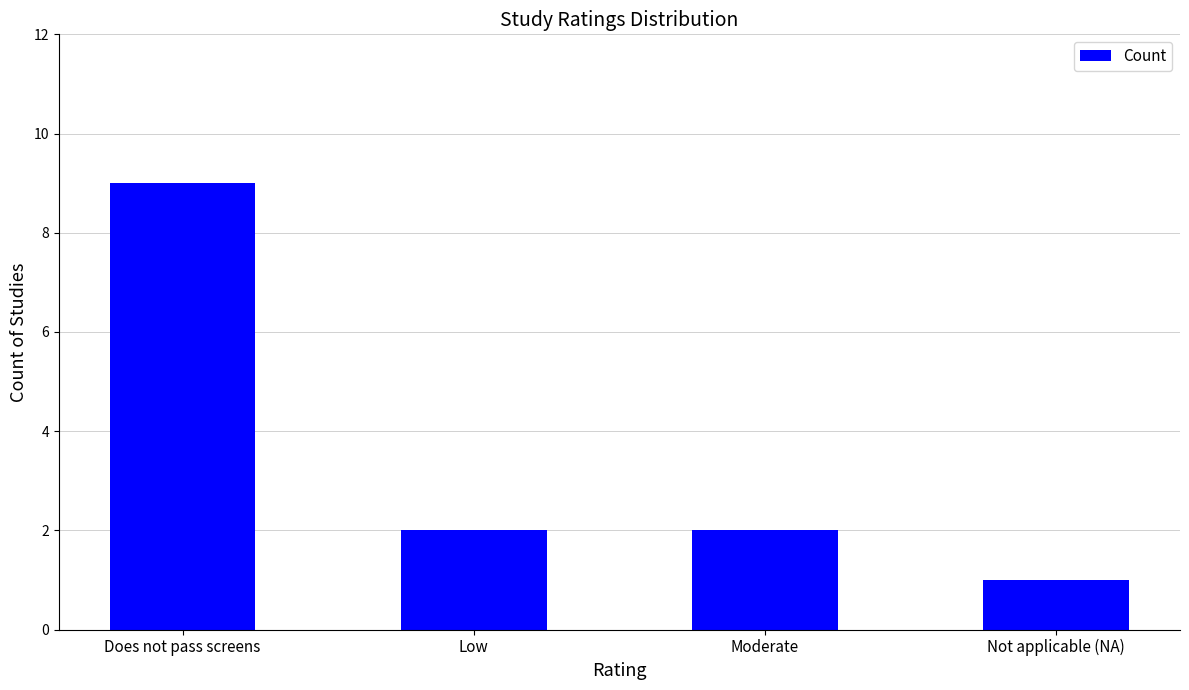

What is the label of the 4th bar from the right?

Does not pass screens